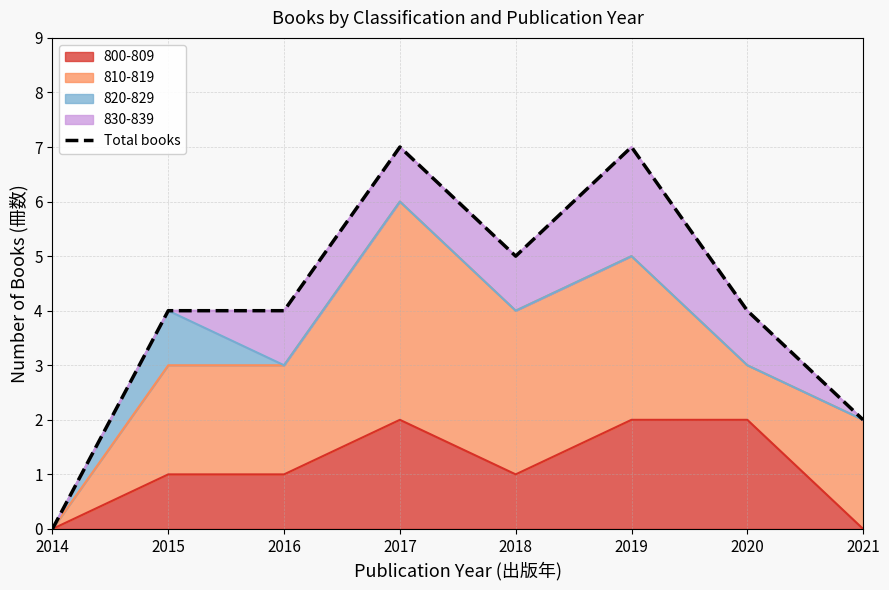

How many lines are shown in the chart?

1